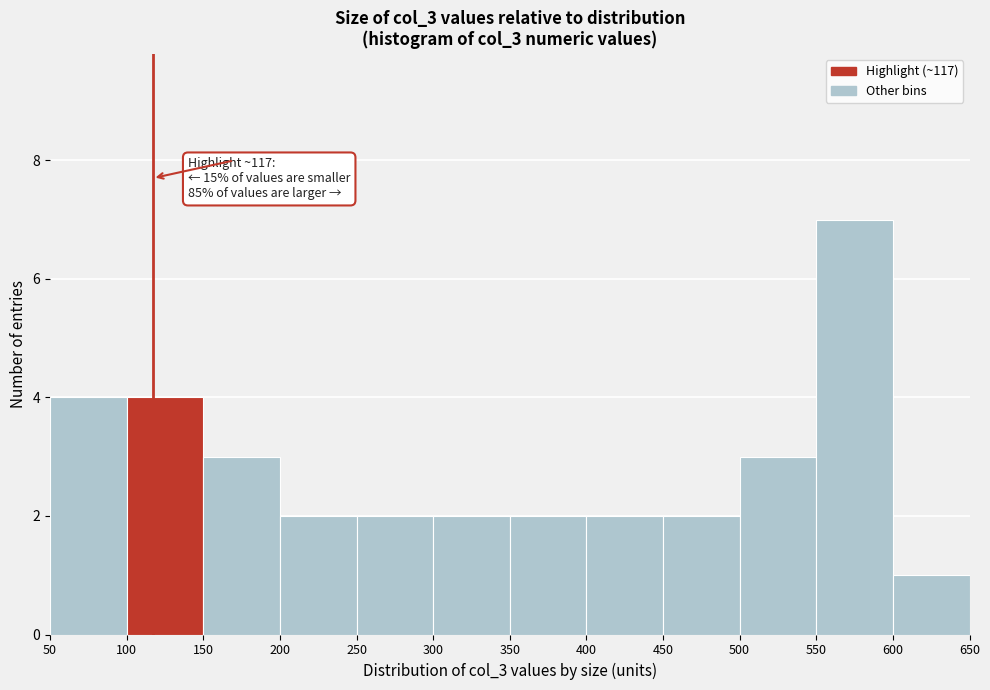

Over which range of the x-axis is the bar tallest?

550 to 600